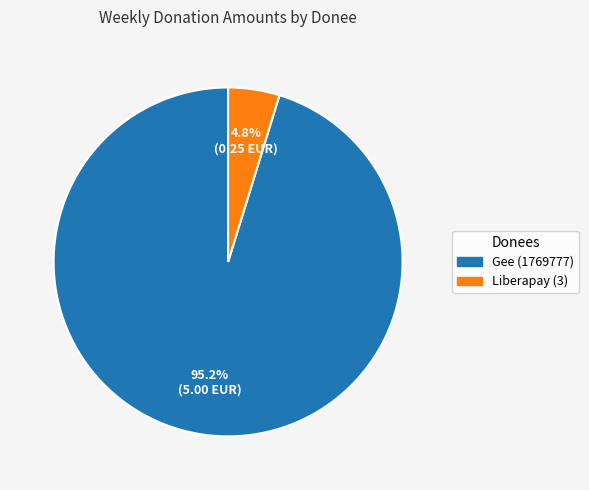

To the nearest percent, what percentage of the pie is Liberapay (3)?

5%